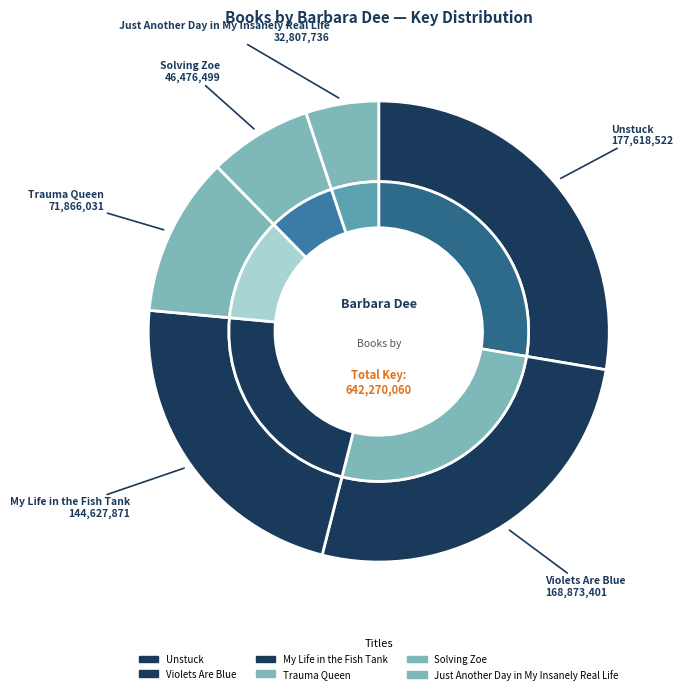

How many segments does this pie chart have?

6